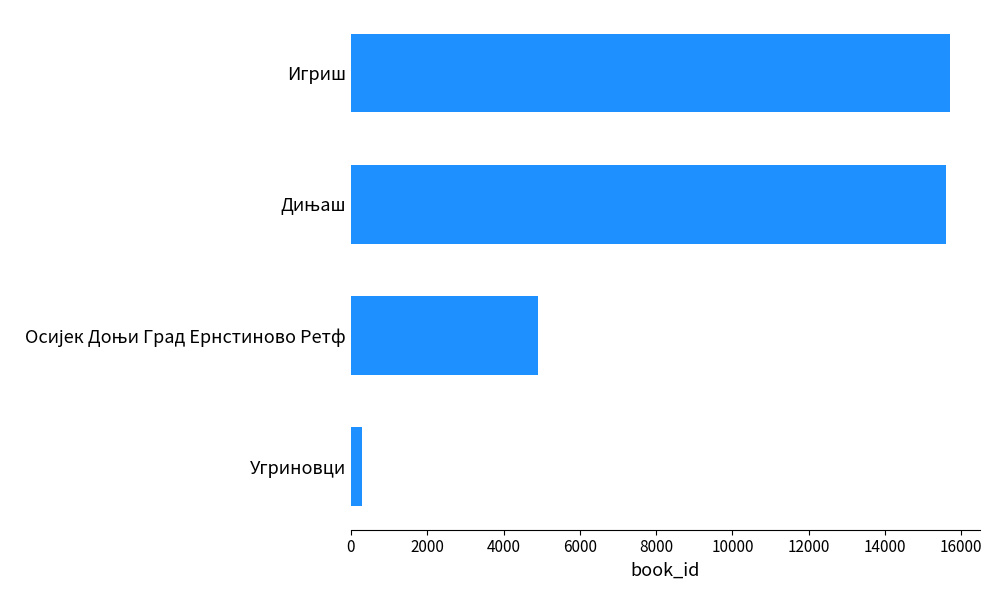

At which category does the chart reach its minimum across all series?

Угриновци